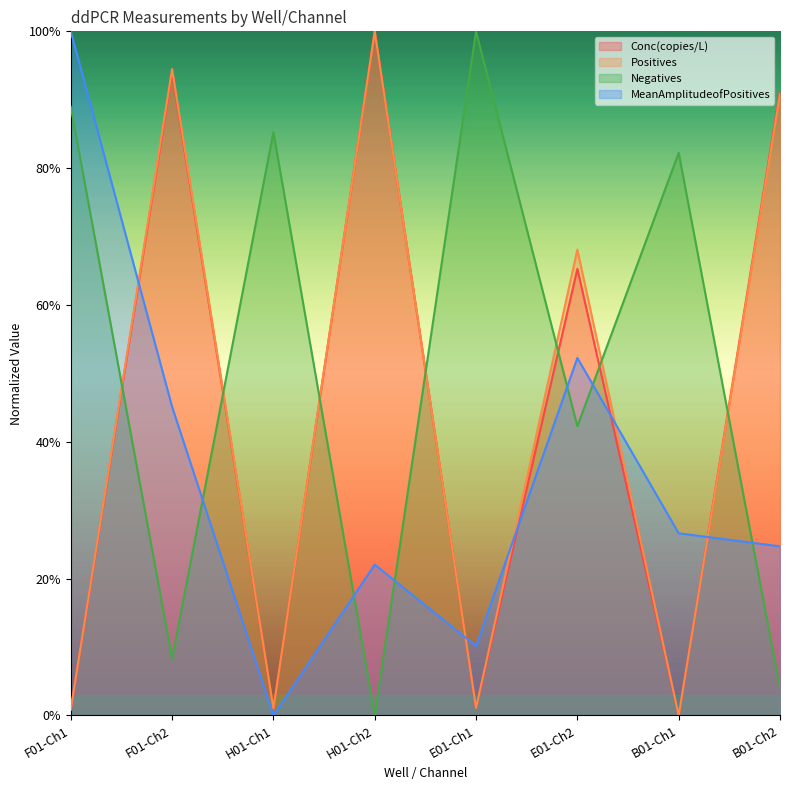

What is the difference between the highest and lowest values at B01-Ch1?

0.8